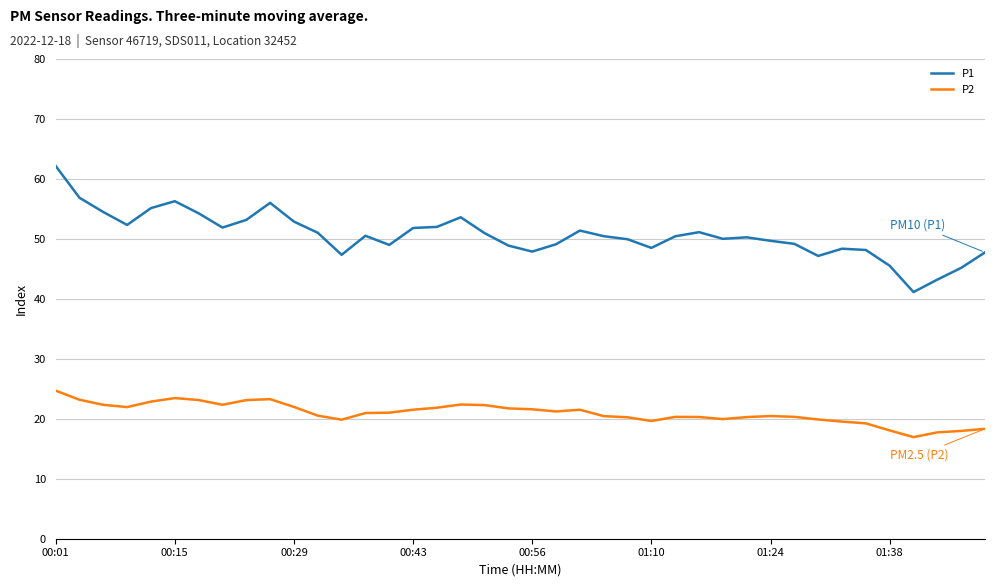

True or false: P2 and P1 intersect in this chart.

False